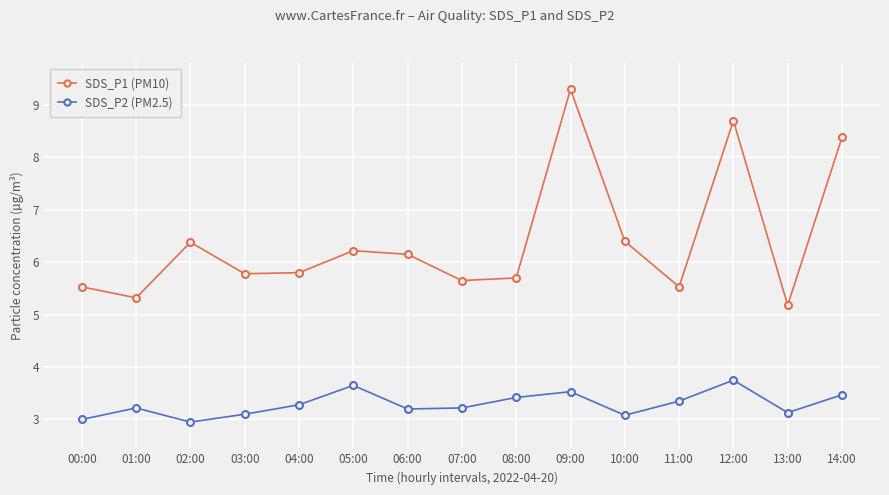

Is this an area chart (filled region under the line)?

No